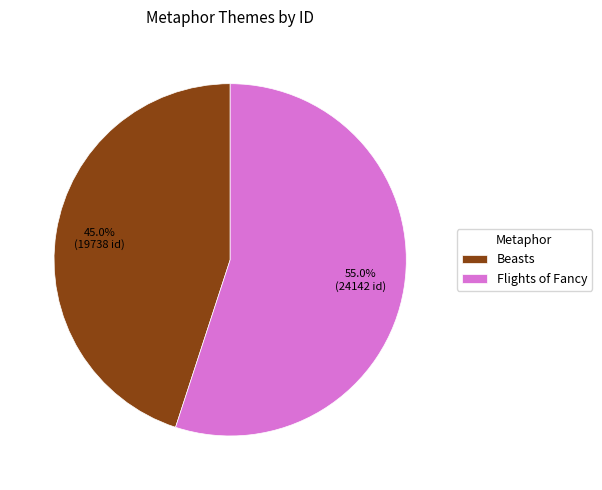

Count the number of slices in the pie.

2